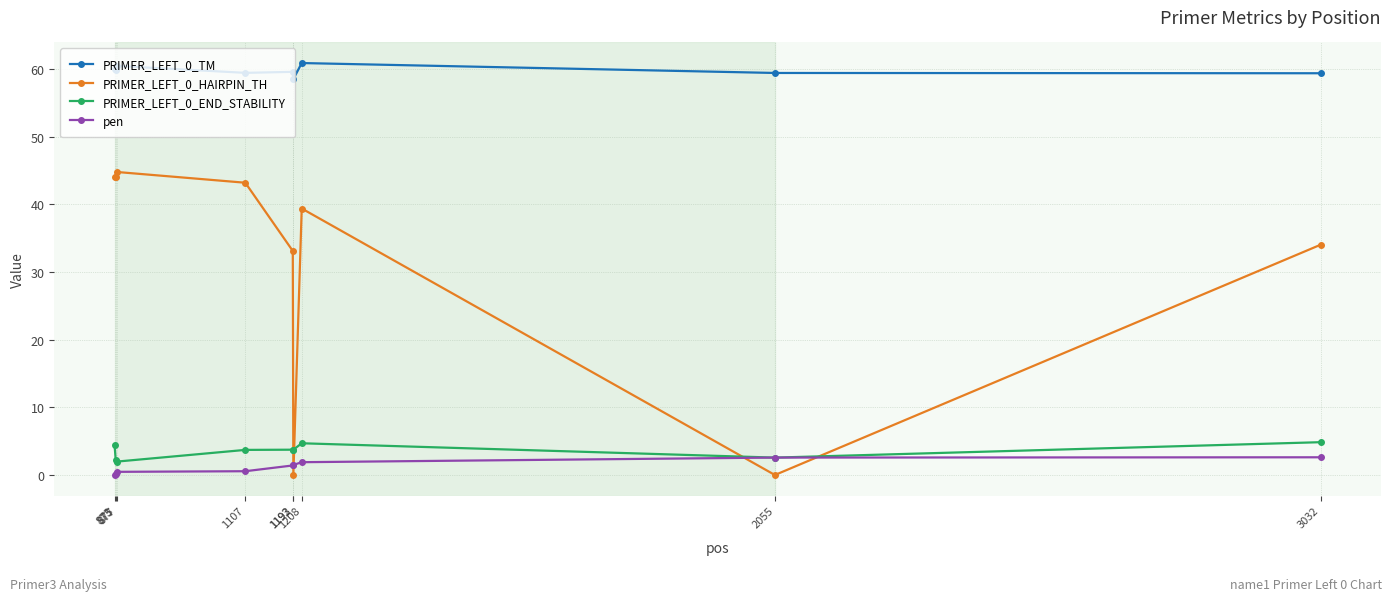

Where does the PRIMER_LEFT_0_END_STABILITY series first go above 3?

873